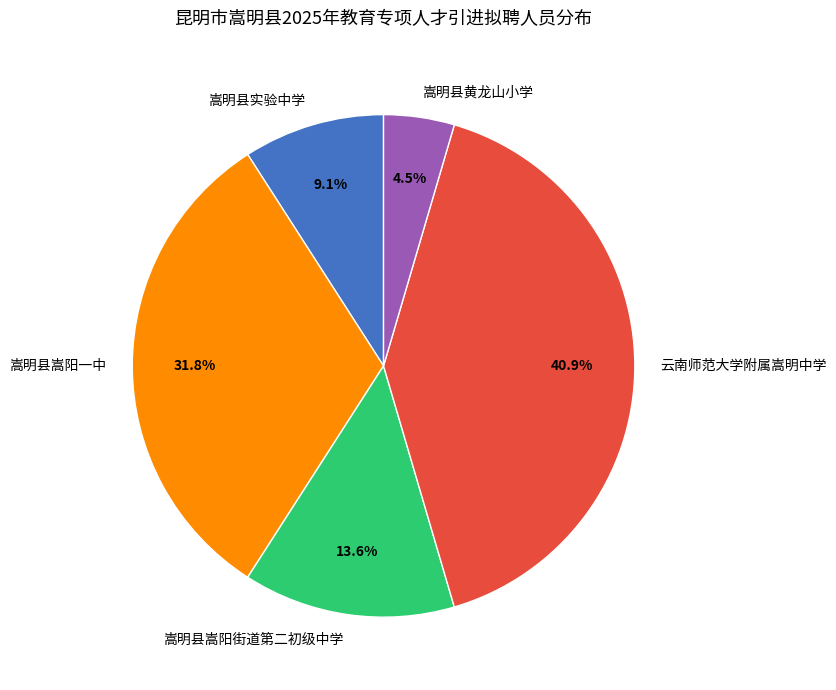

What percentage is NOT represented by 嵩明县黄龙山小学?

95.5%